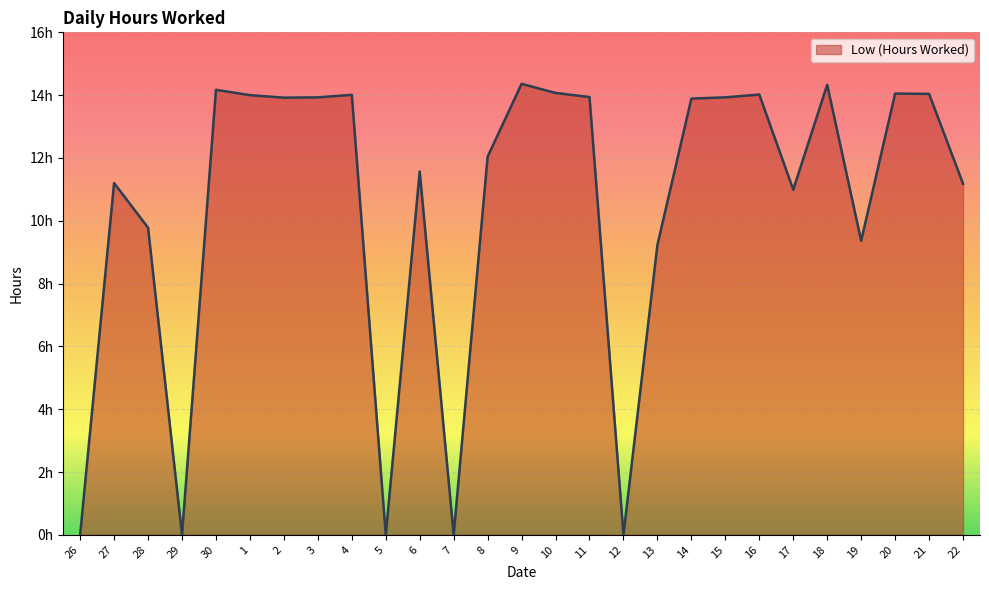

Is this an area chart (filled region under the line)?

Yes